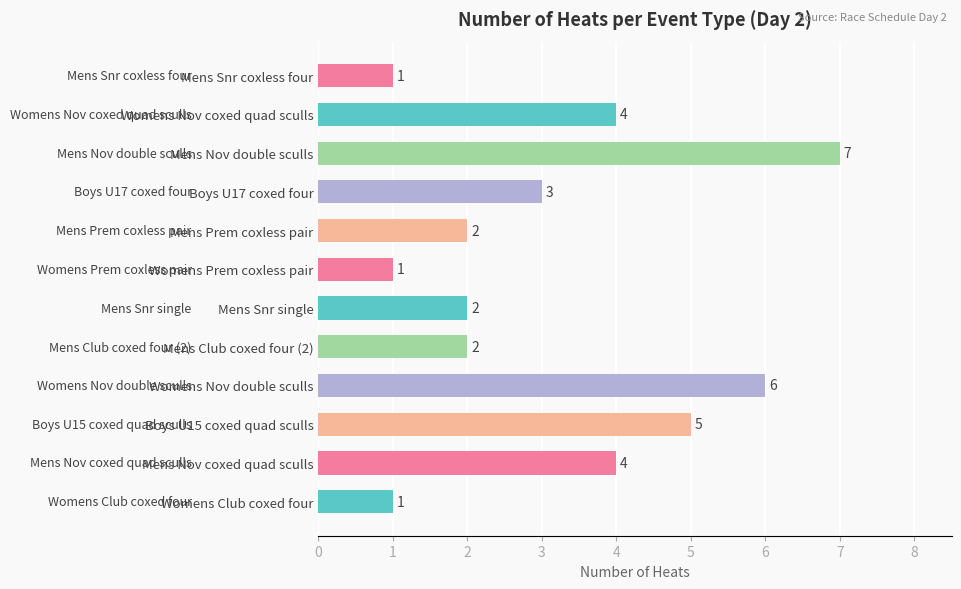

What is the ratio of the value at Boys U15 coxed quad sculls to the value at Mens Prem coxless pair?

2.5